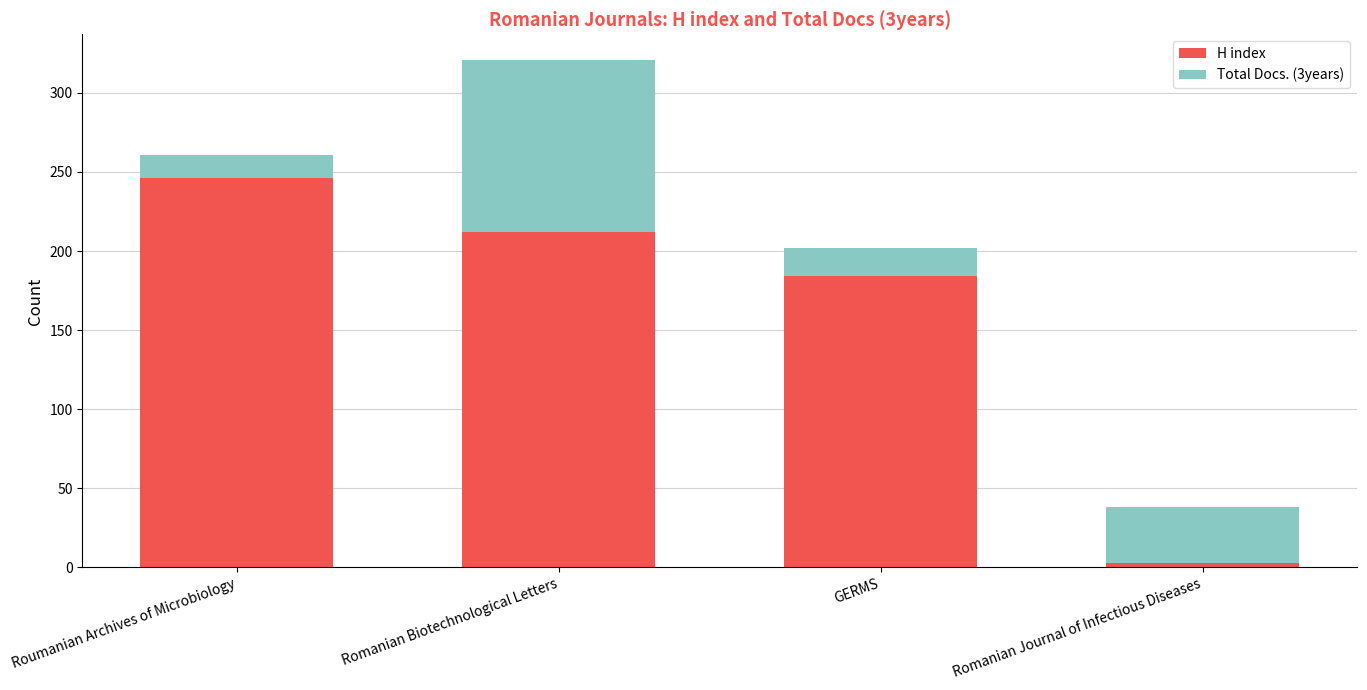

What is the difference between the maximum and minimum values in the H index series?

243